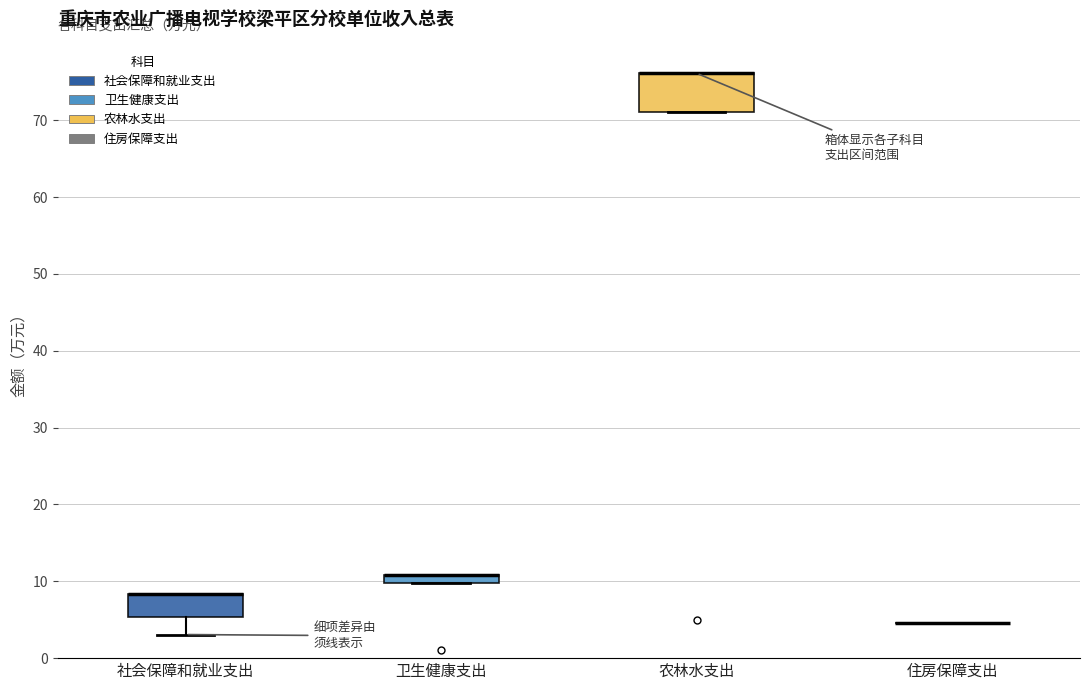

Which box is the tallest, from its lower edge to its upper edge?

农林水支出